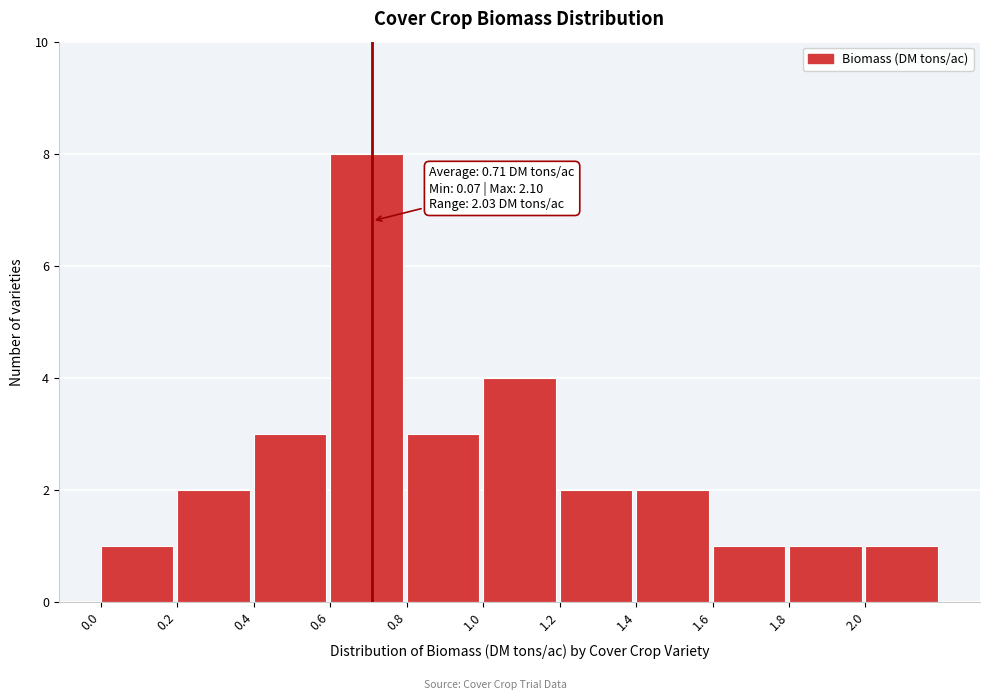

Which range on the x-axis has the tallest bar?

0.6 to 0.8